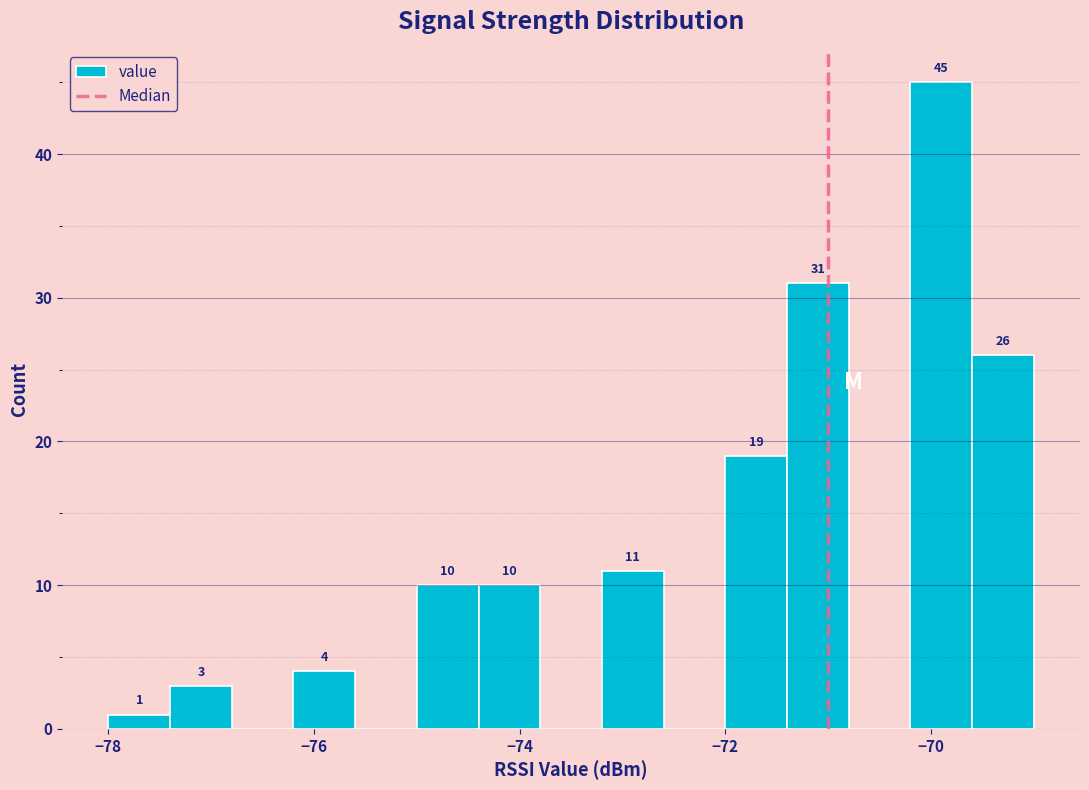

Around what value on the x-axis is the tallest bar? Give the approximate position of its centre, as read against the axis.

-69.8